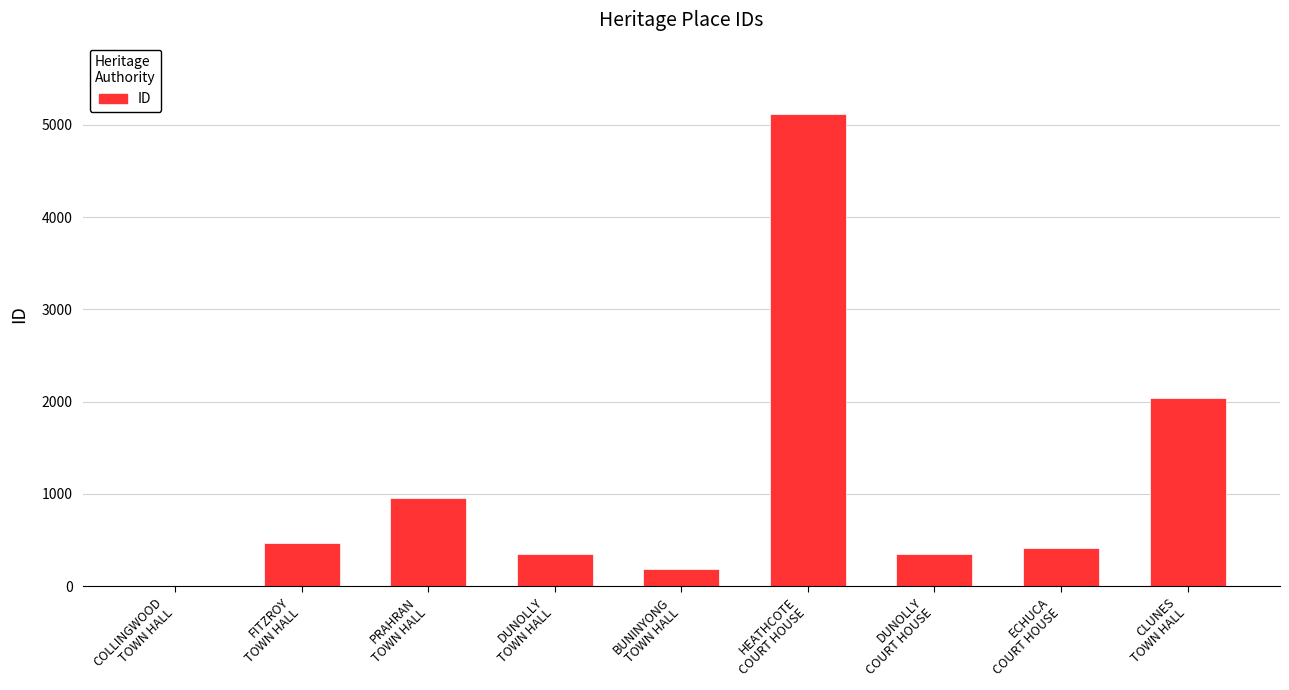

What is the greatest value displayed?

5124